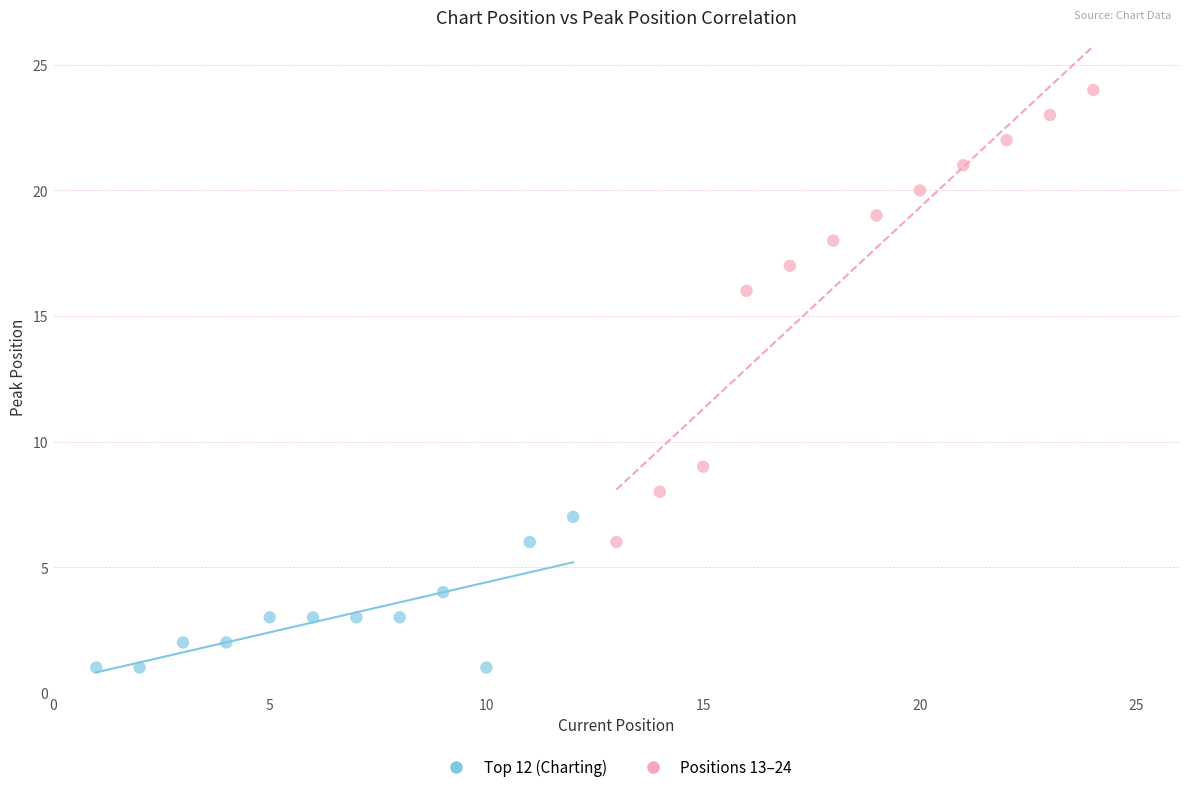

Which series reaches the minimum Y coordinate?

Top 12 (Charting)